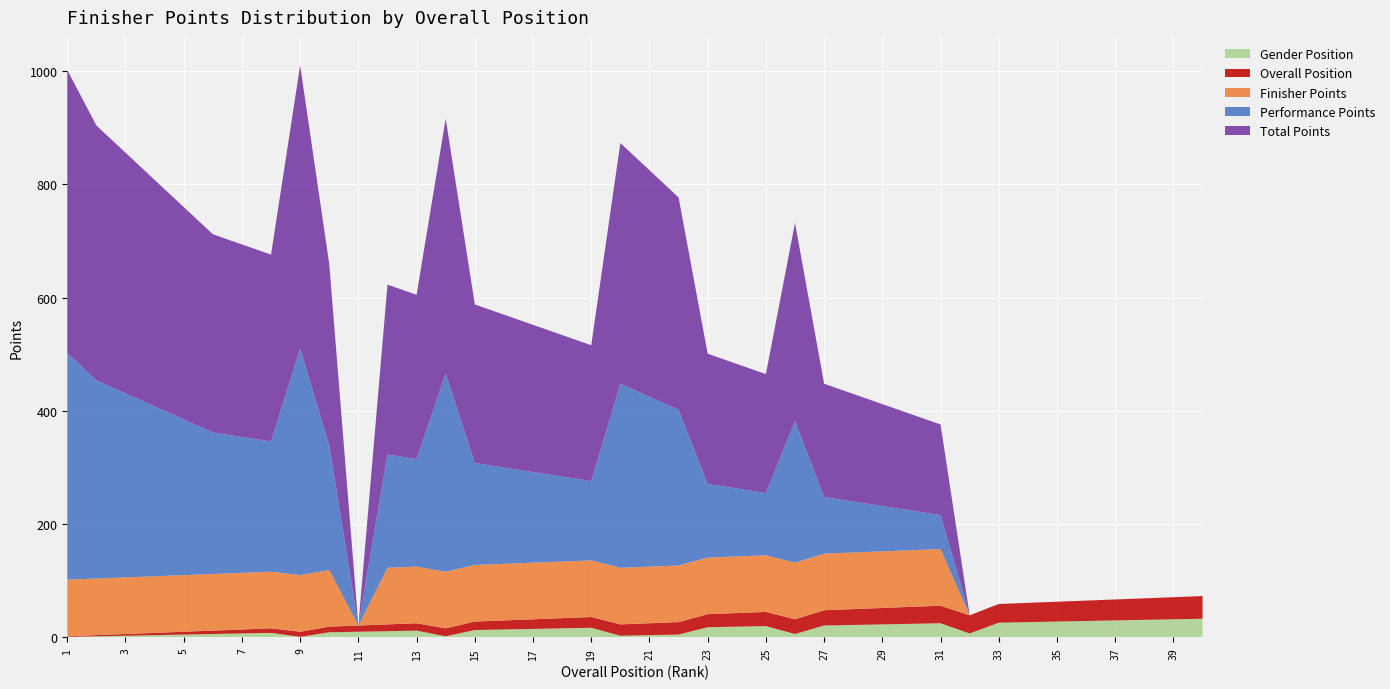

Reading left to right, transcribe all the data shown in this chart.

Performance Points: 400	350	325	300	275	250	240	230	400	220	0	200	190	350	180	170	160	150	140	325	300	275	130	120	110	250	100	90	80	70	60	0	0	0	0	0	0	0	0	0
Finisher Points: 100	100	100	100	100	100	100	100	100	100	0	100	100	100	100	100	100	100	100	100	100	100	100	100	100	100	100	100	100	100	100	0	0	0	0	0	0	0	0	0
Total Points: 500	450	425	400	375	350	340	330	500	320	0	300	290	450	280	270	260	250	240	425	400	375	230	220	210	350	200	190	180	170	160	0	0	0	0	0	0	0	0	0
Overall Position: 1	2	3	4	5	6	7	8	9	10	11	12	13	14	15	16	17	18	19	20	21	22	23	24	25	26	27	28	29	30	31	32	33	34	35	36	37	38	39	40
Gender Position: 1	2	3	4	5	6	7	8	1	9	10	11	12	2	13	14	15	16	17	3	4	5	18	19	20	6	21	22	23	24	25	7	26	27	28	29	30	31	32	33